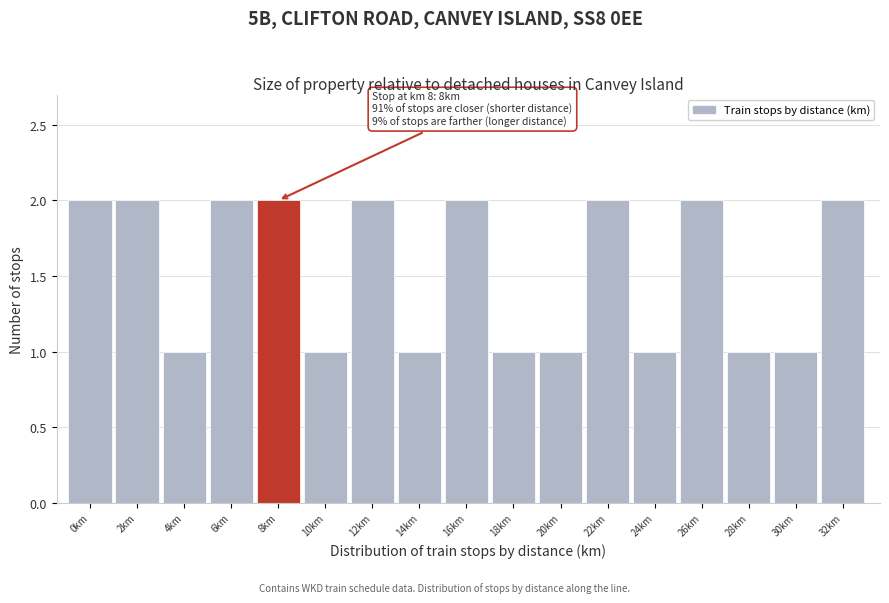

Reading left to right, what are all the values shown in this chart?

0km=2	2km=2	4km=1	6km=2	8km=2	10km=1	12km=2	14km=1	16km=2	18km=1	20km=1	22km=2	24km=1	26km=2	28km=1	30km=1	32km=2